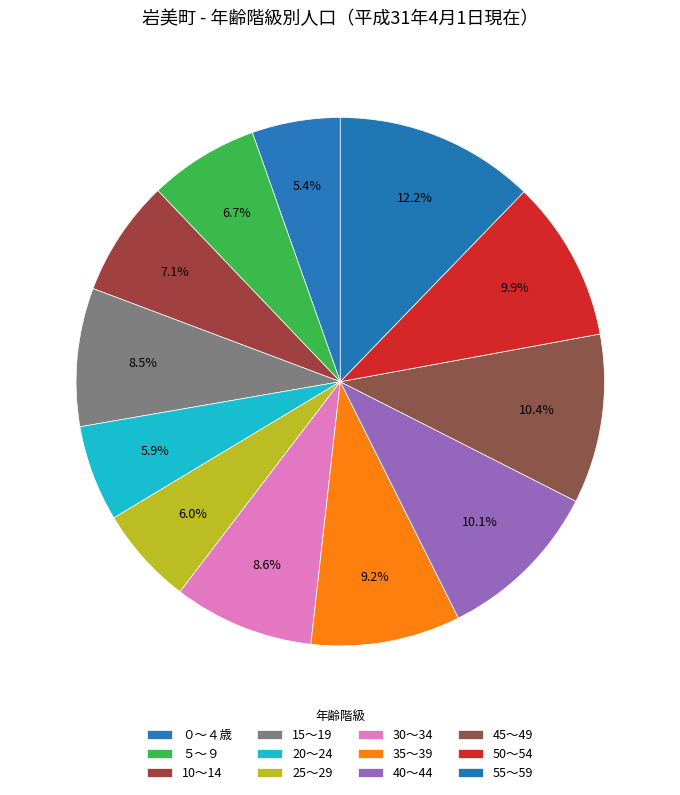

How many slices are in this pie chart?

12